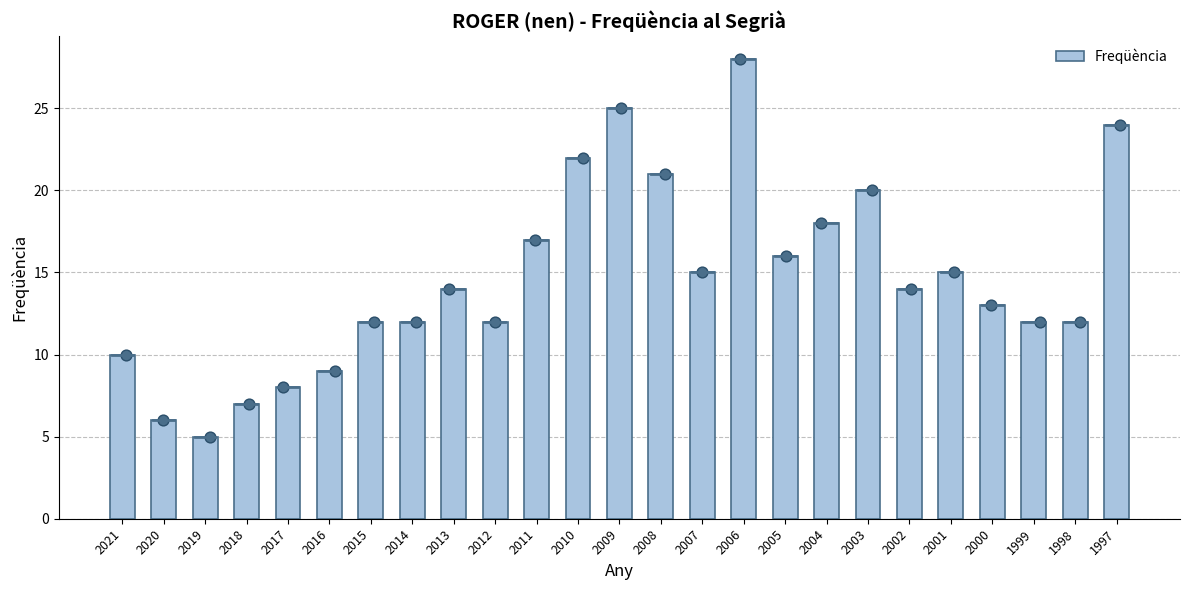

What is the change in value from 2012 to 2011?

+5